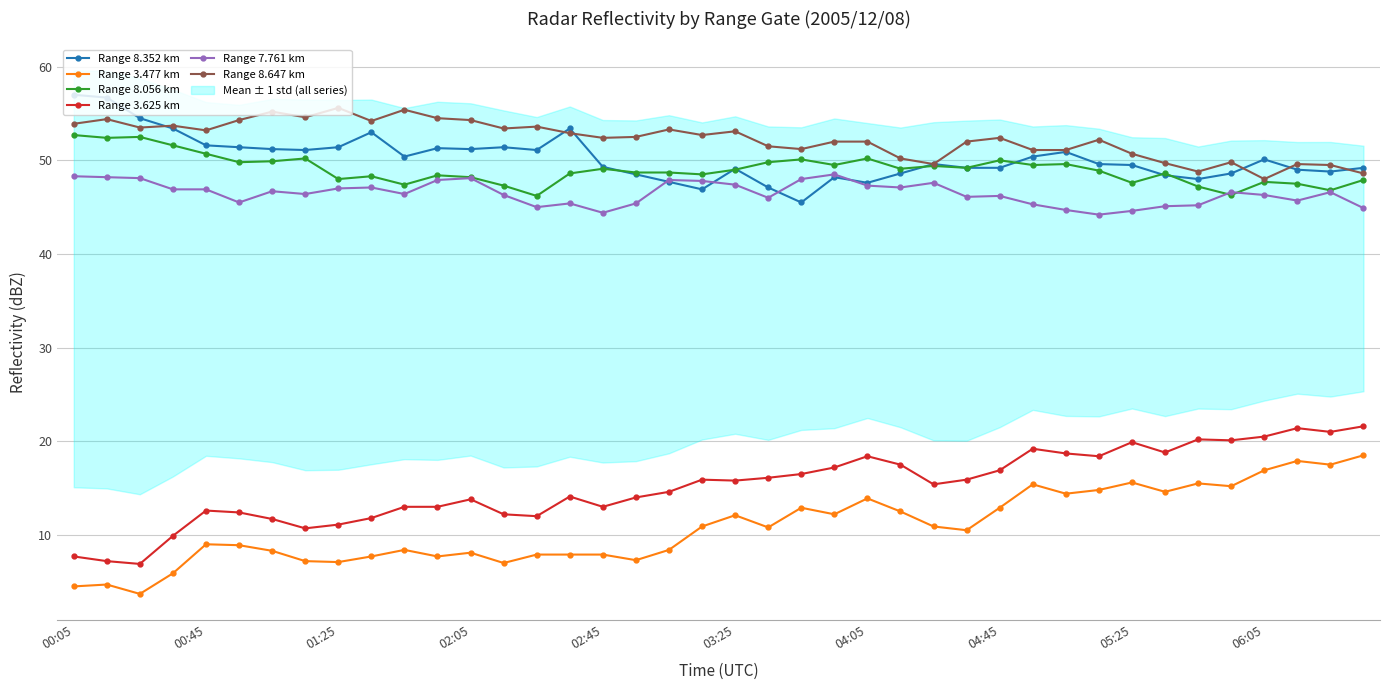

Does the chart have visible grid lines?

Yes